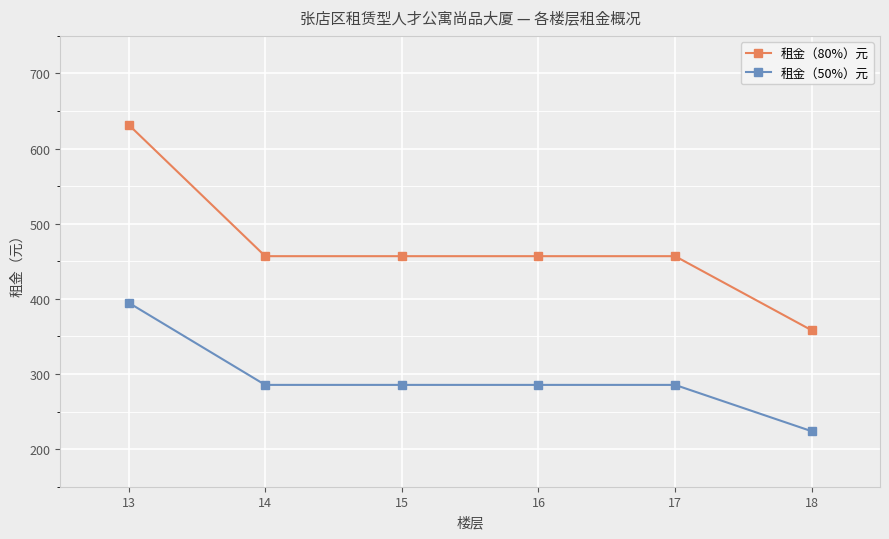

What is the approximate value of 租金（80%）元 at 15?

456.8